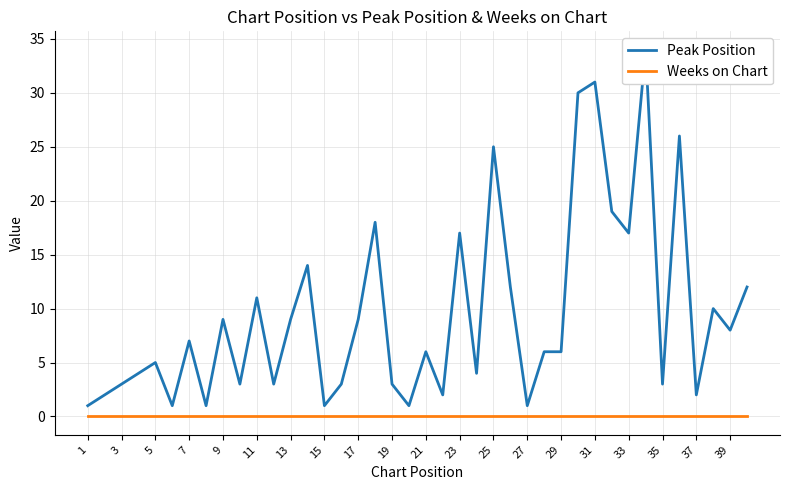

Reading right to left, transcribe all the data shown in this chart.

Peak Position: 12	8	10	2	26	3	34	17	19	31	30	6	6	1	12	25	4	17	2	6	1	3	18	9	3	1	14	9	3	11	3	9	1	7	1	5	4	3	2	1
Weeks on Chart: 0	0	0	0	0	0	0	0	0	0	0	0	0	0	0	0	0	0	0	0	0	0	0	0	0	0	0	0	0	0	0	0	0	0	0	0	0	0	0	0